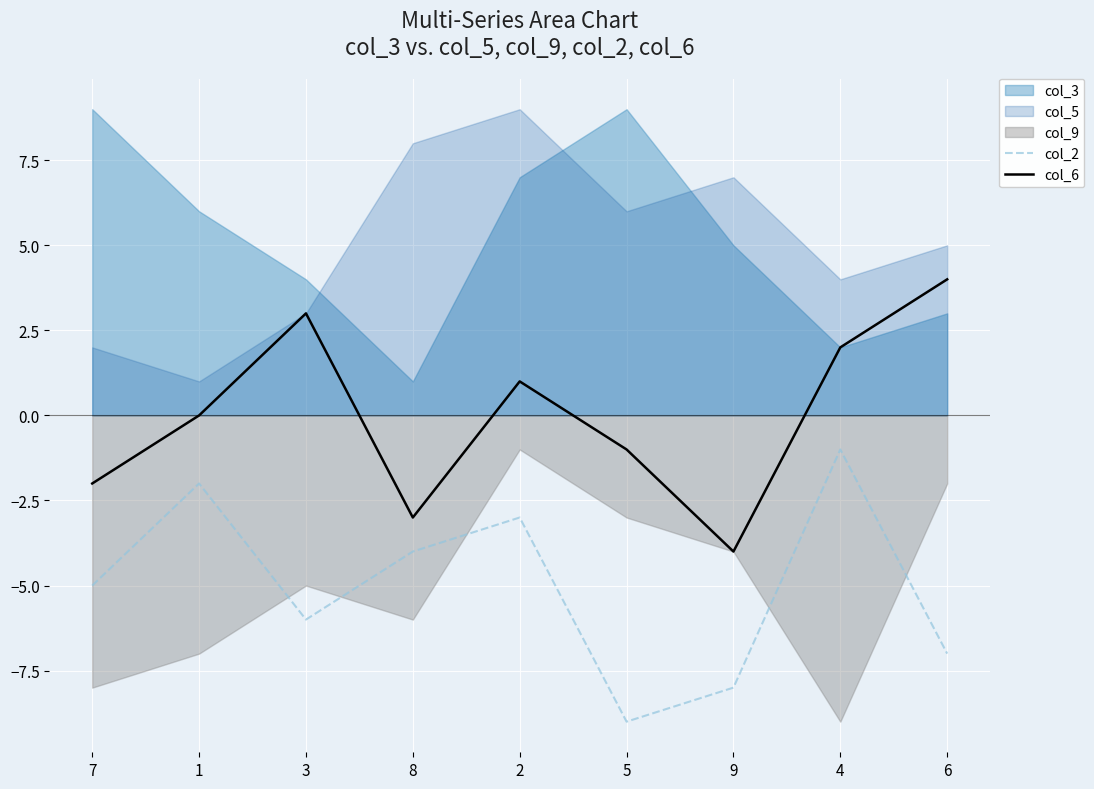

True or false: col_2 and col_6 cross at least once.

False